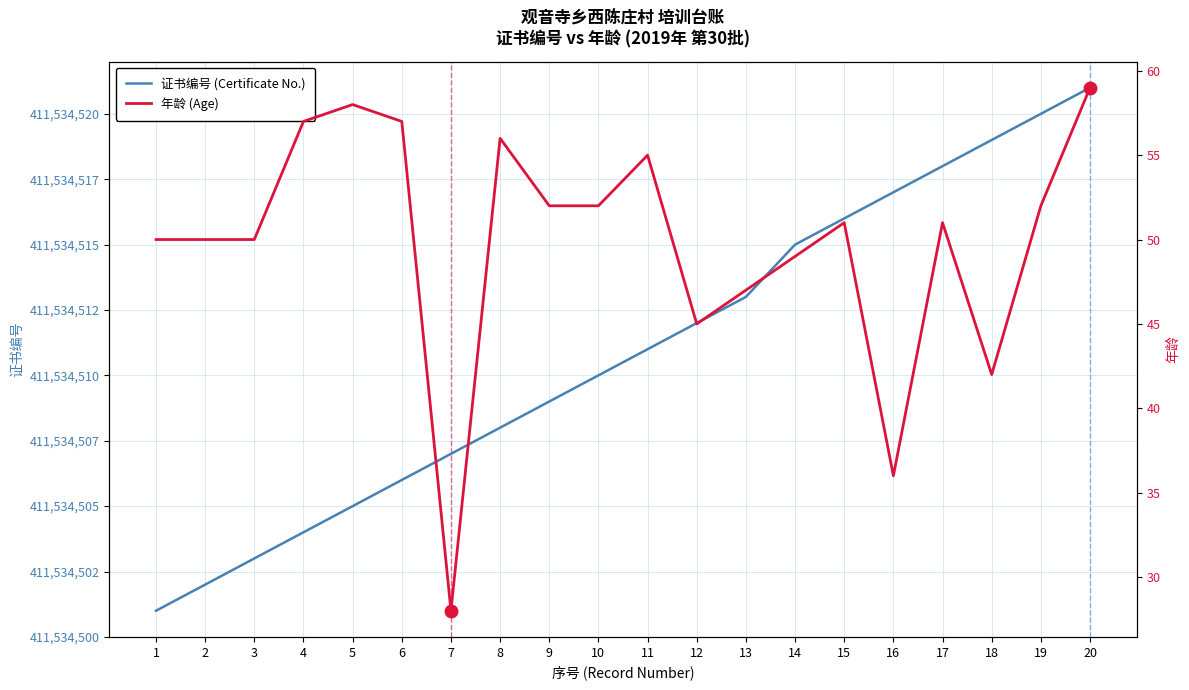

List the series in order of their overall mean, highest first.

证书编号 (Certificate No.), 年龄 (Age)